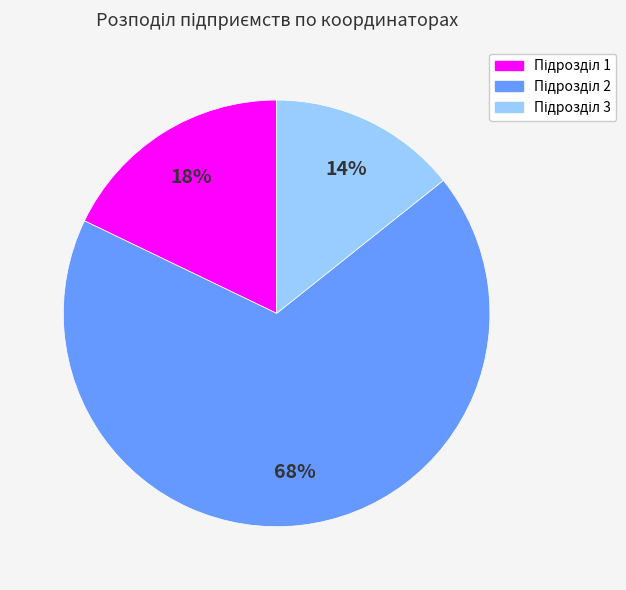

To the nearest percent, what is the average slice percentage?

33%